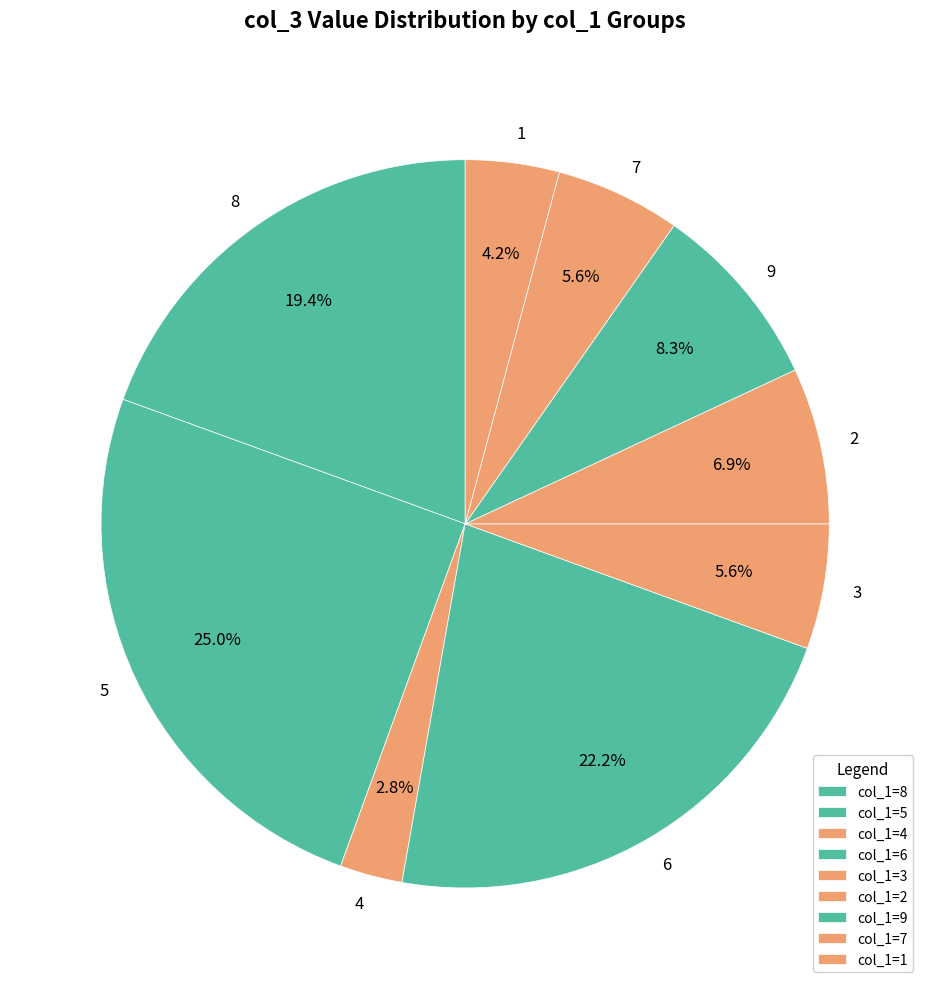

What is the ratio of the value at 6 to the value at 8?

1.1